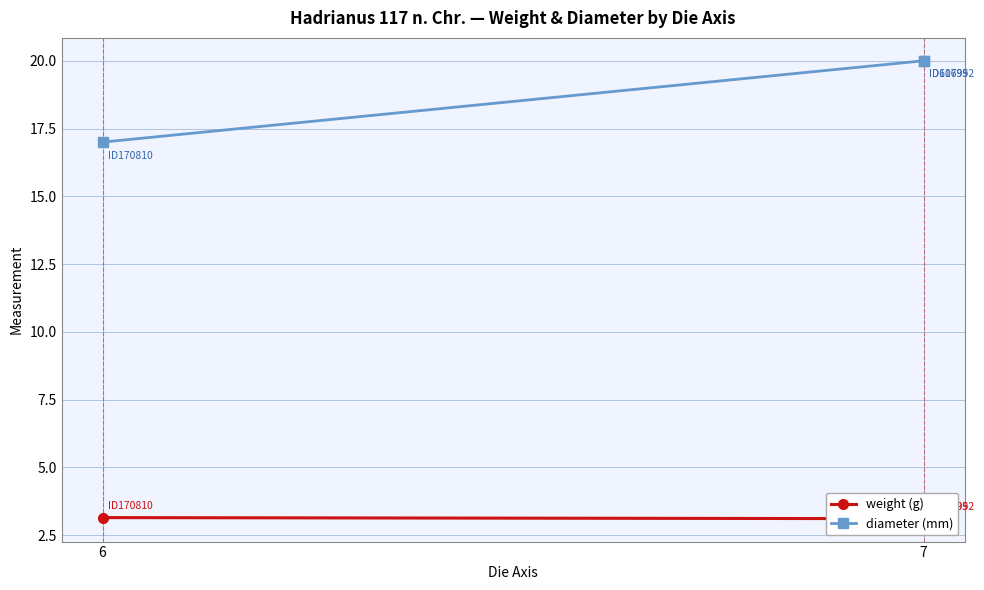

Which series has the largest total across all categories?

diameter (mm)